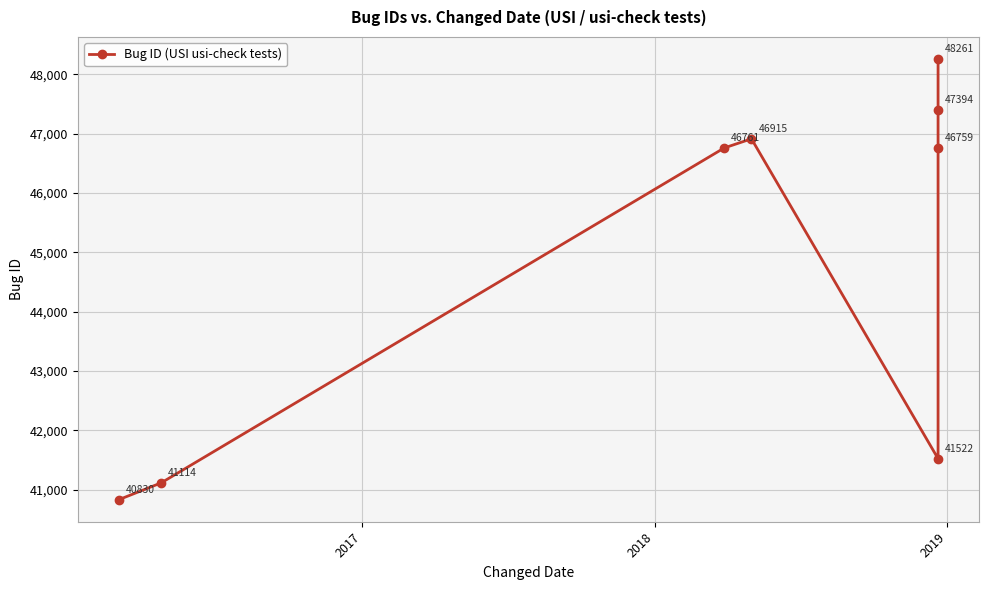

True or false: the data shows 21829 at 2019.

False